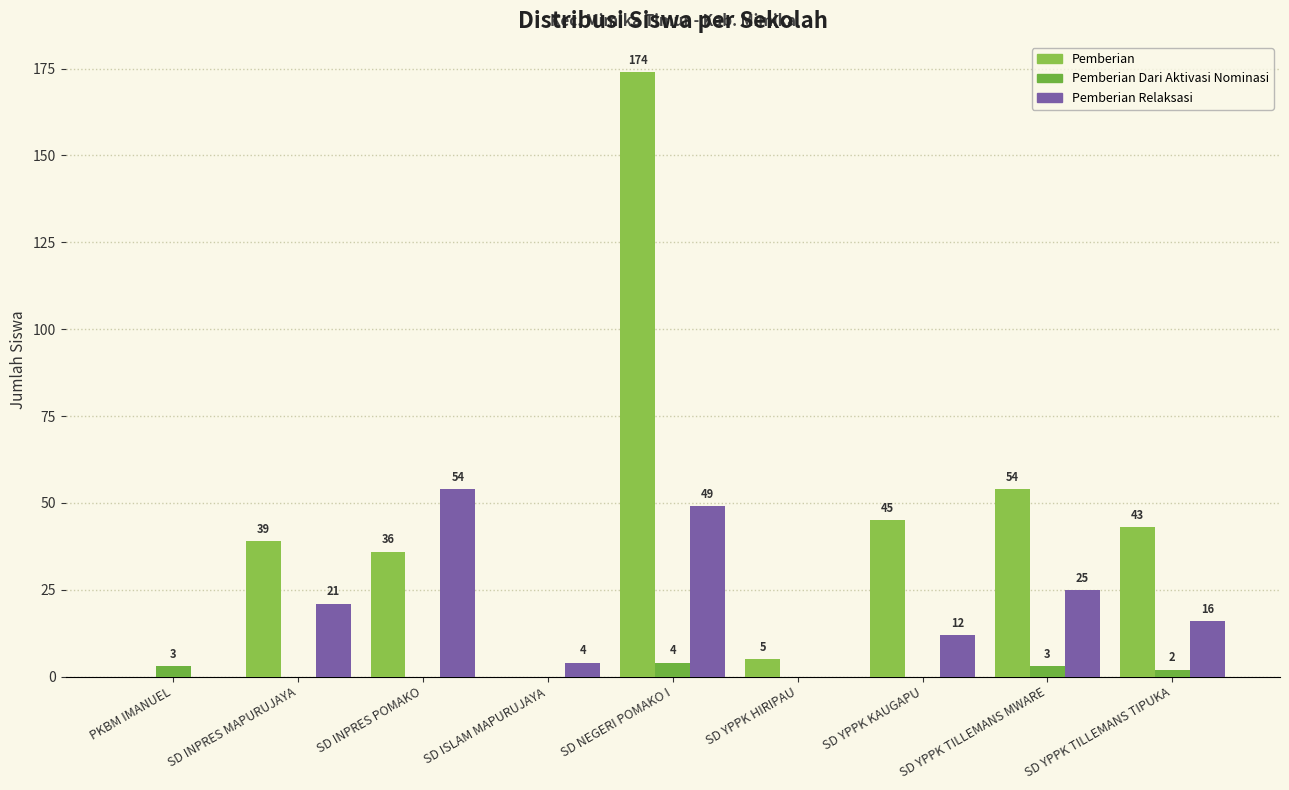

At how many categories does at least one series exceed 99?

1